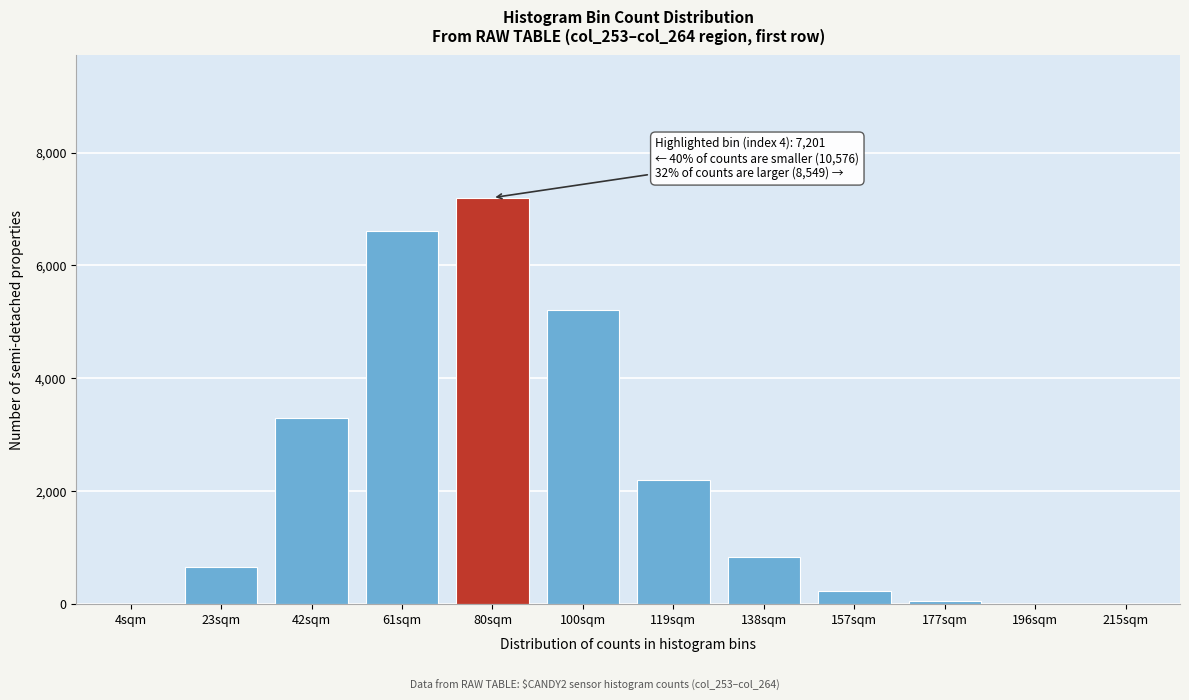

Between 80sqm and 138sqm, which is larger?

80sqm